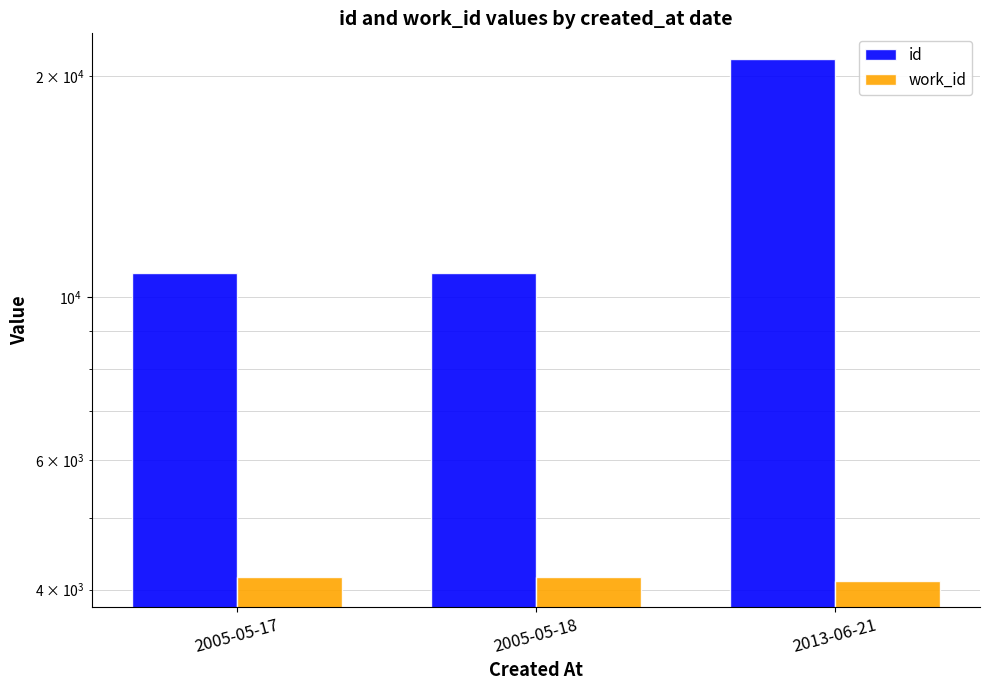

Rank the categories by id value from lowest to highest.

2005-05-17, 2005-05-18, 2013-06-21